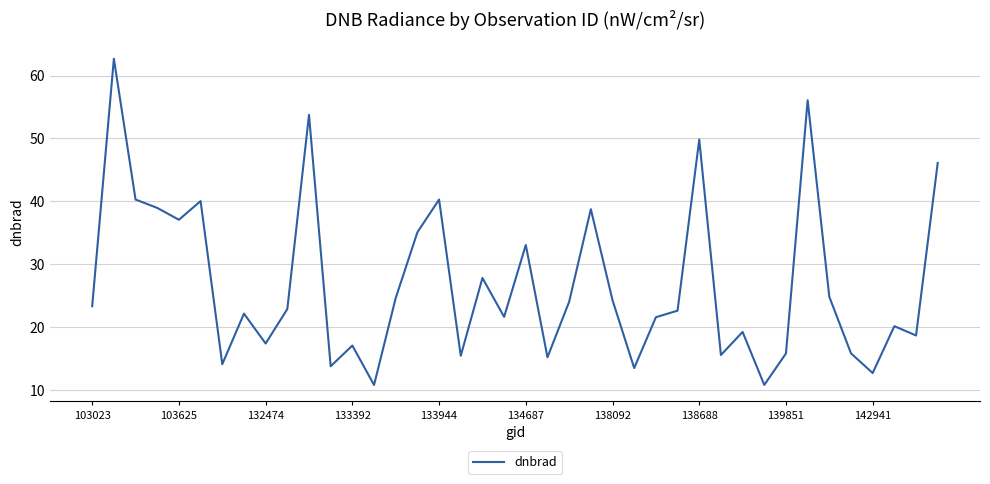

How many interior local valleys (lower than both neighbors) does the data have?

13